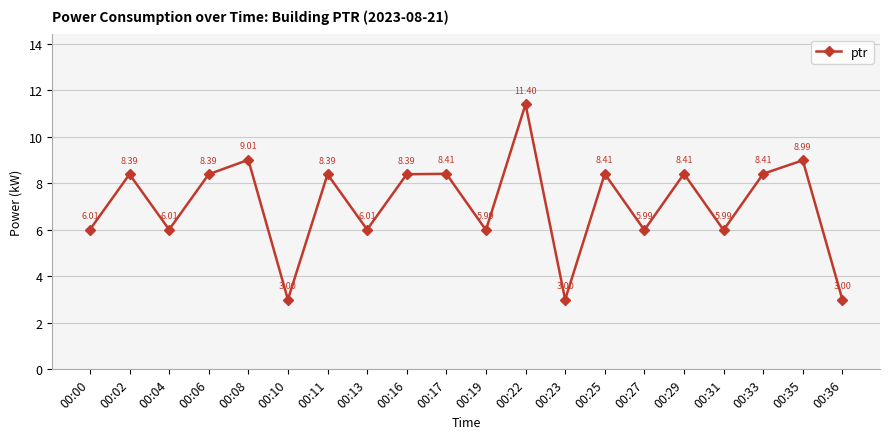

At which label does the data first exceed 8?

00:02